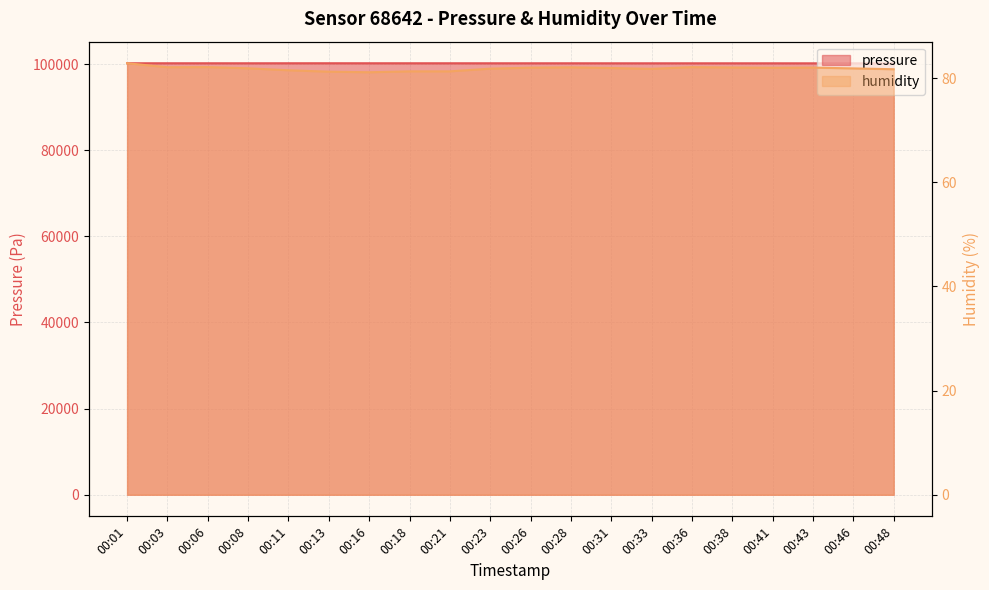

What is the total value across all series at 00:18?

100254.2